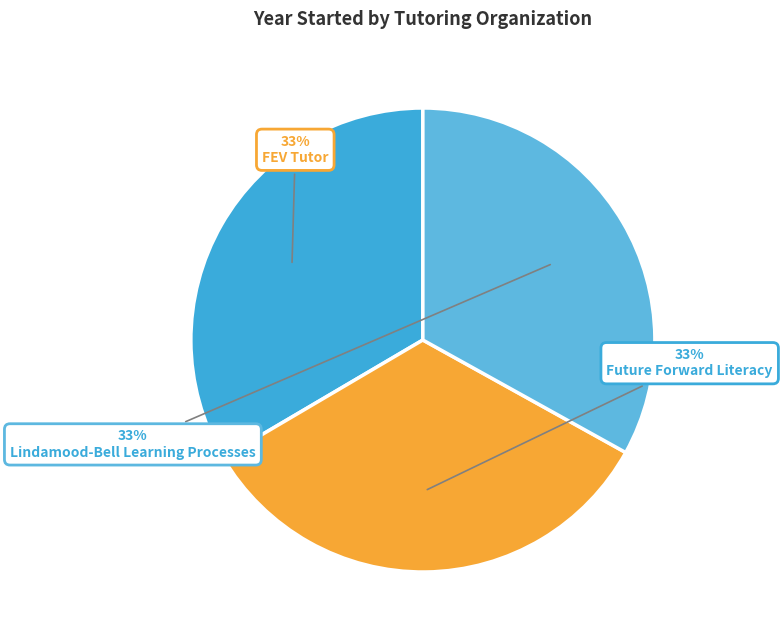

How many segments does this pie chart have?

3